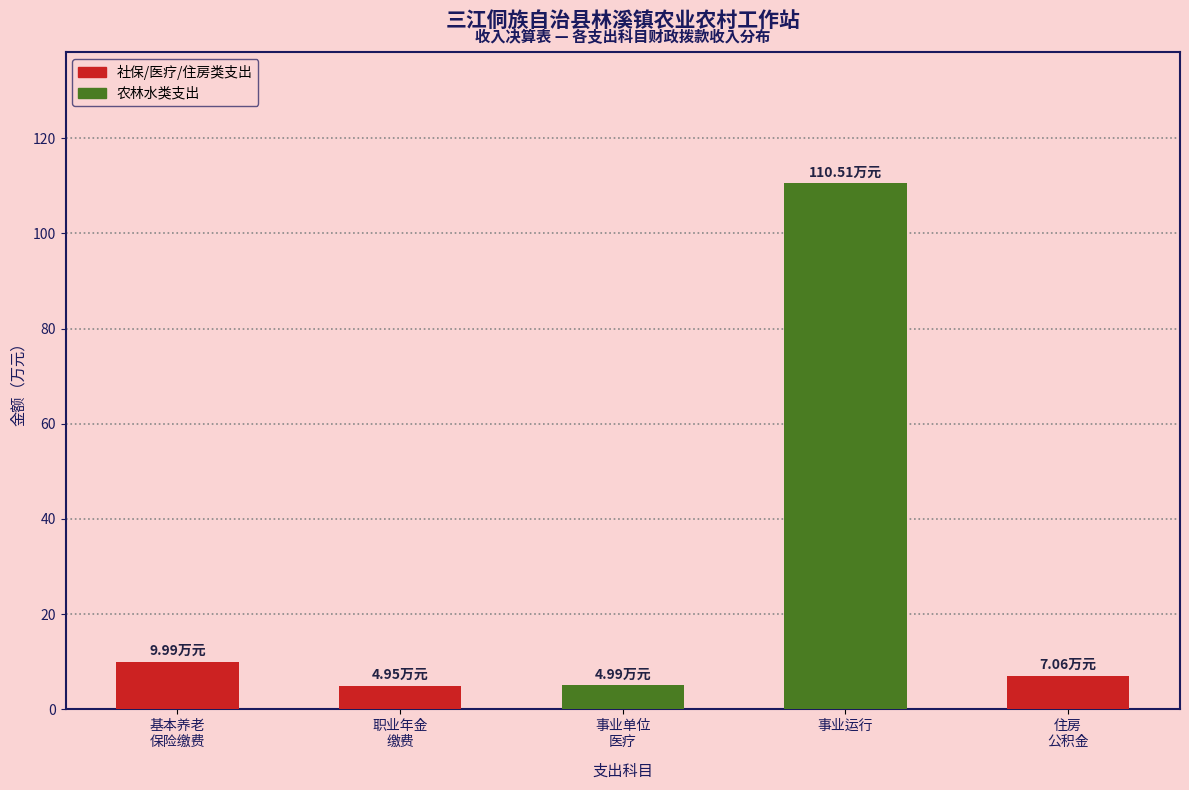

Which label corresponds to the largest value in the chart?

事业运行